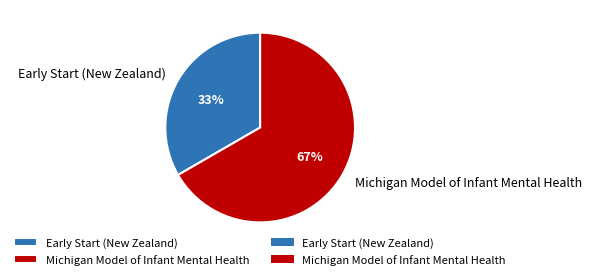

Combined, do Early Start (New Zealand) and Michigan Model of Infant Mental Health account for over 50%?

Yes